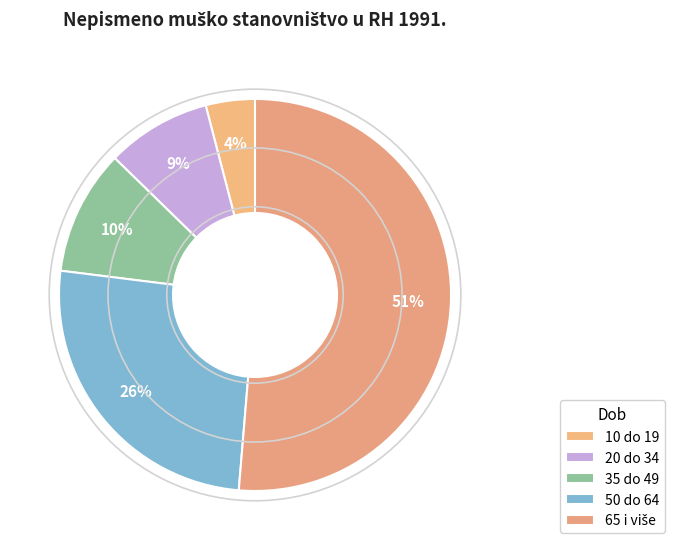

Approximately how many times larger is the value at 10 do 19 compared to 65 i više?

0.1